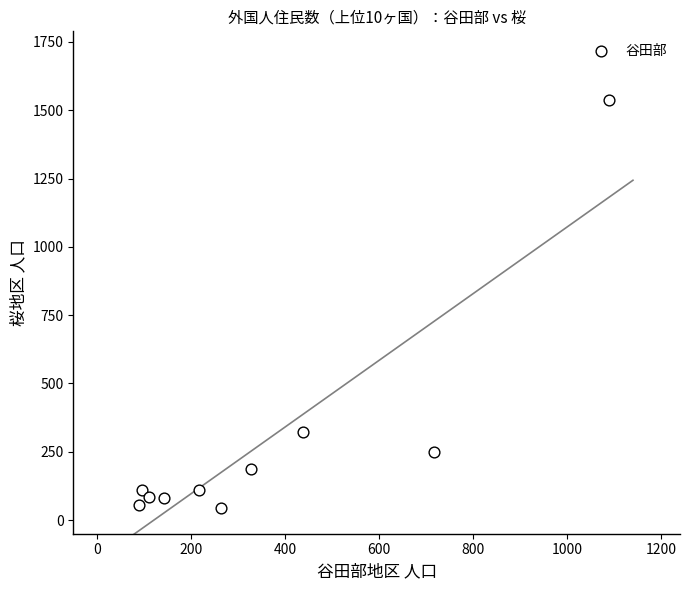

What Y value in the scatter plot is closest to 791?

324